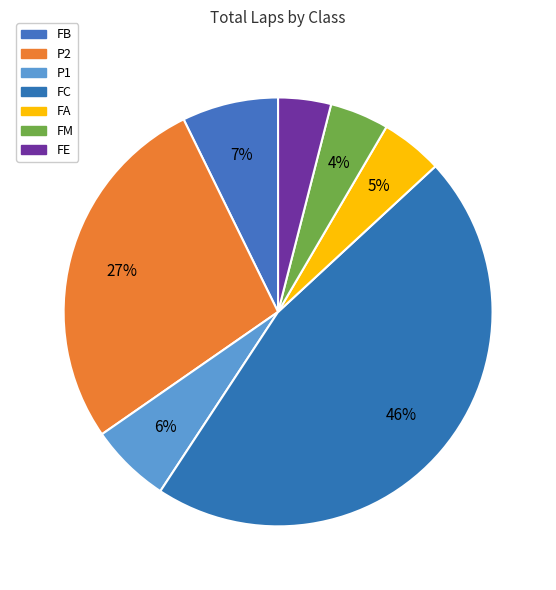

How many slices are in this pie chart?

7